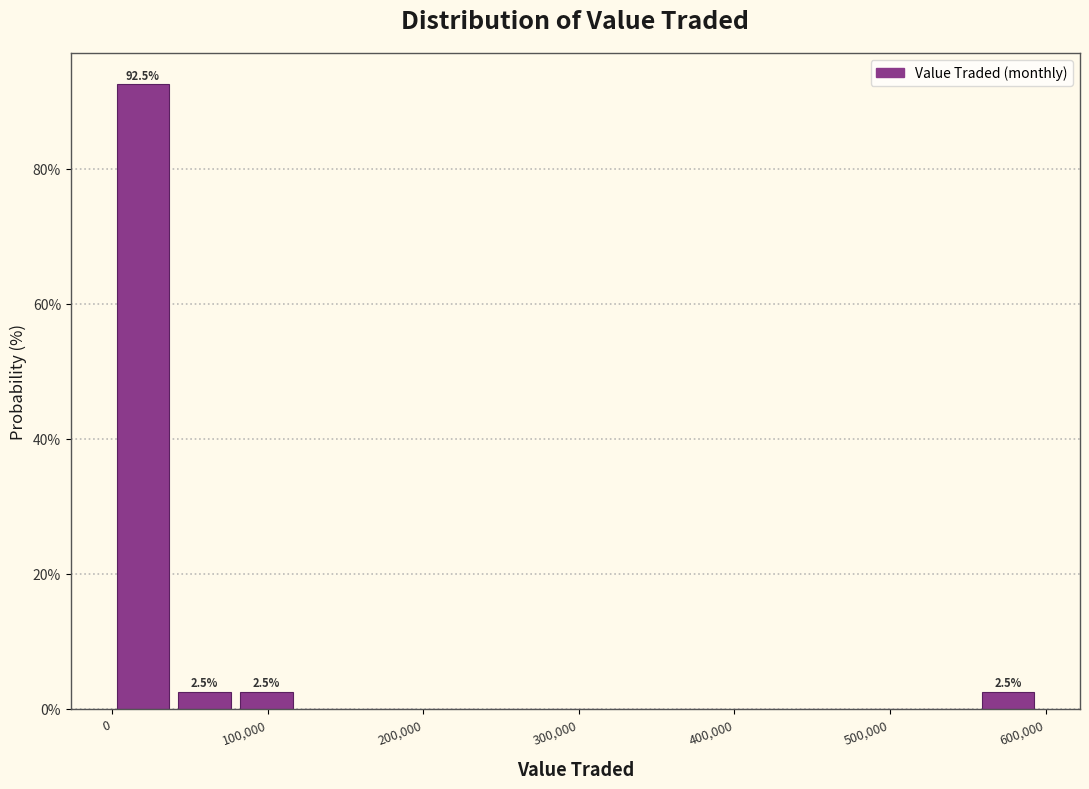

Read against the x-axis, roughly where is the centre of the tallest bar?

20000